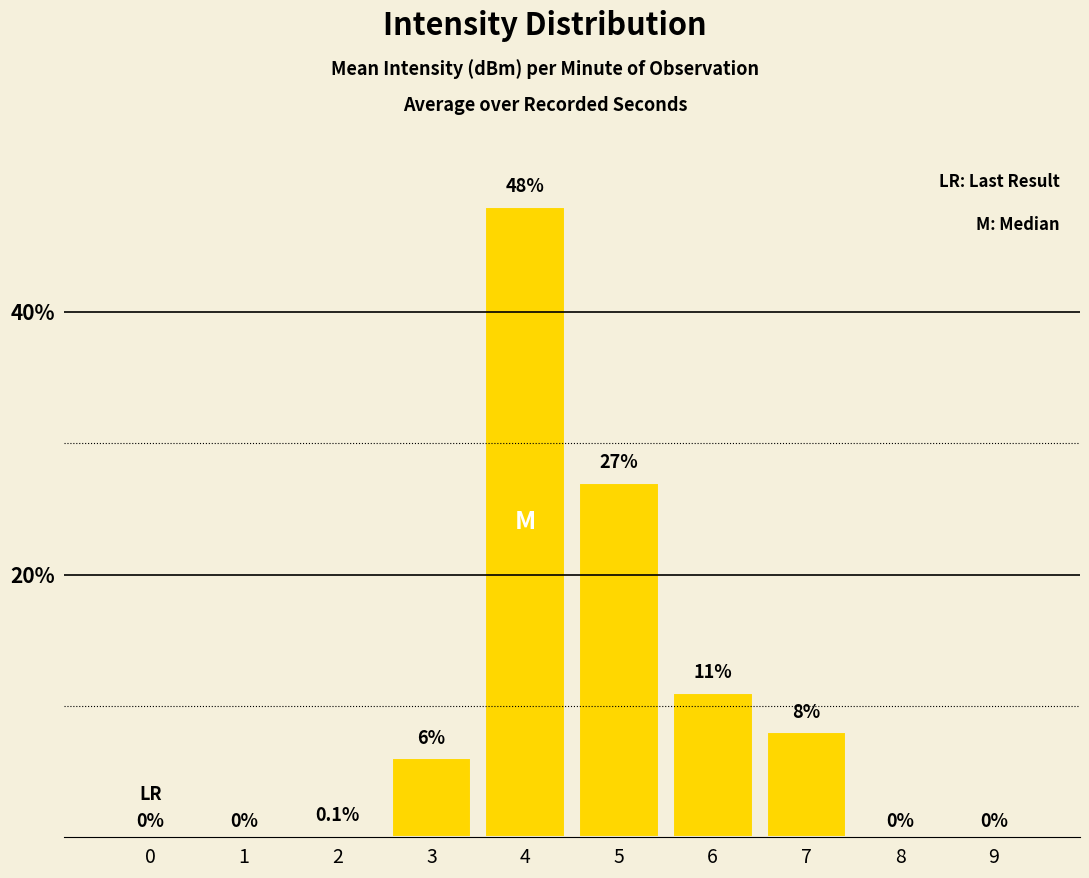

What is the sum of the values at 6 and 0?

11.0